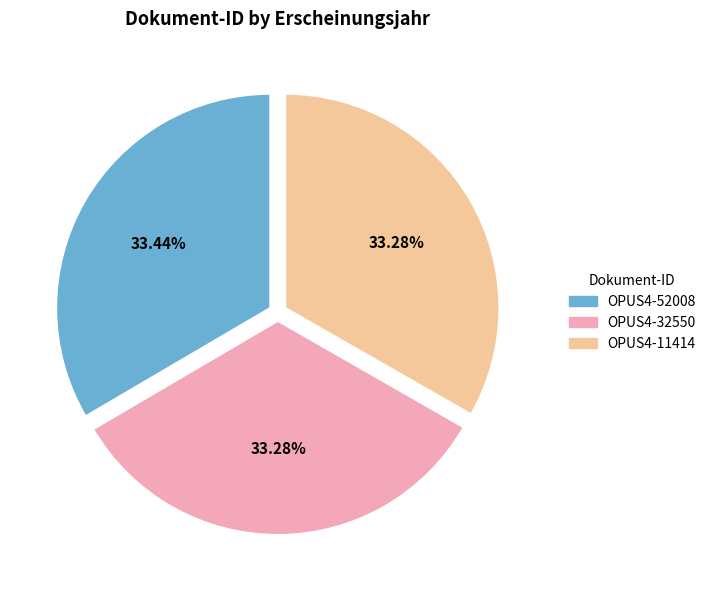

Is the sum of OPUS4-52008 and OPUS4-11414 greater than half?

Yes